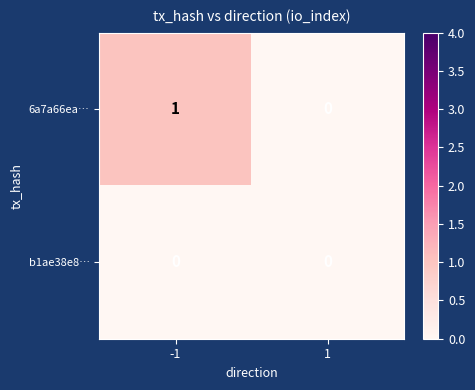

Is it true that 6a7a66ea… equals 0 at 1?

True